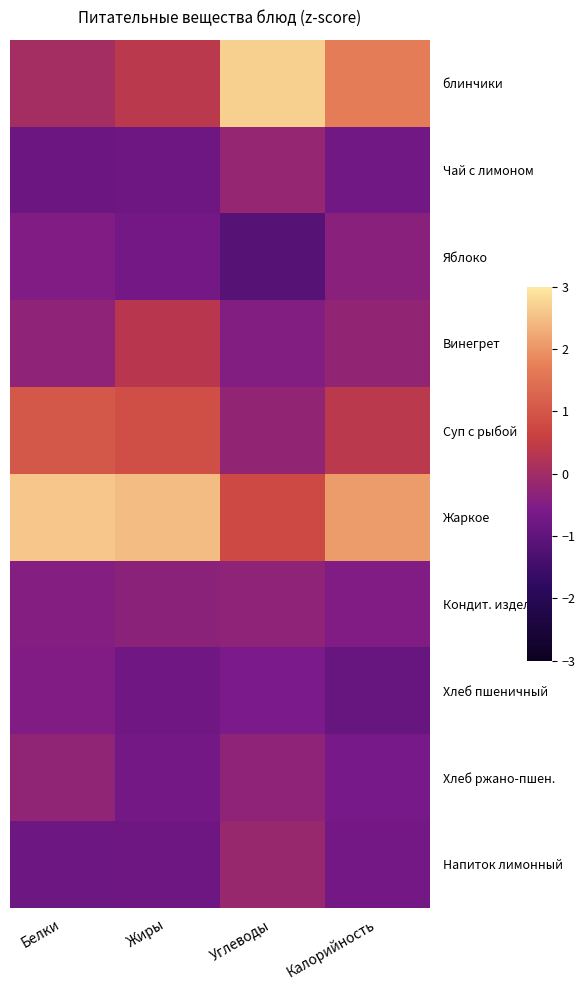

Which series has the largest total across all categories?

Жаркое